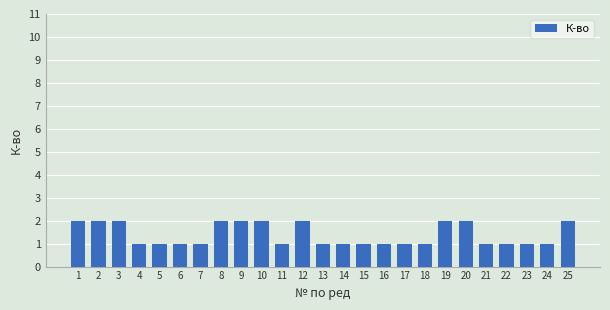

What is the value of the 1st bar from the left?

2